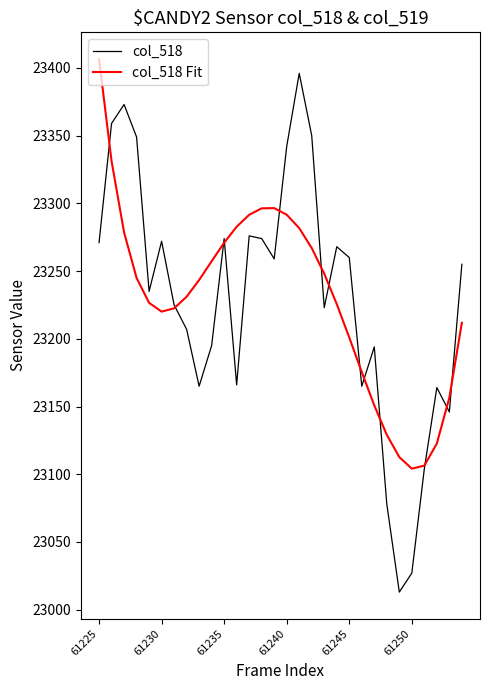

How many interior local valleys does the col_518 Fit series have?

2